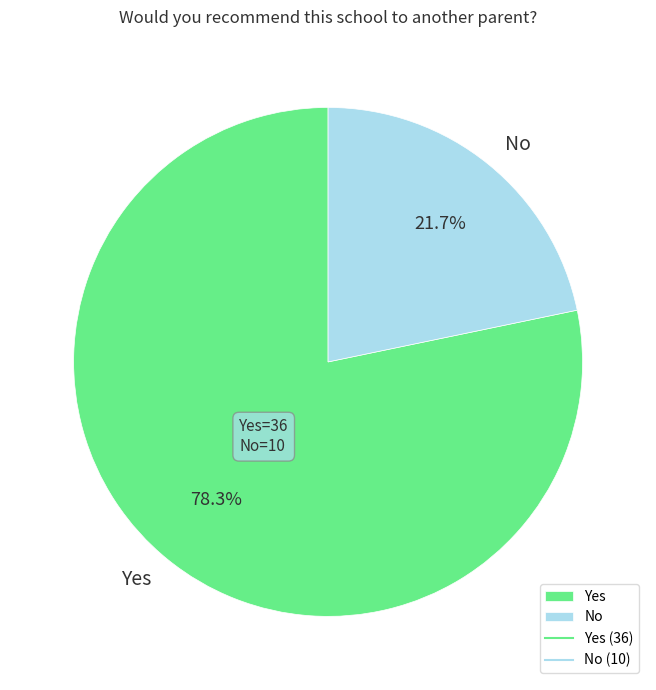

Count the number of slices in the pie.

2